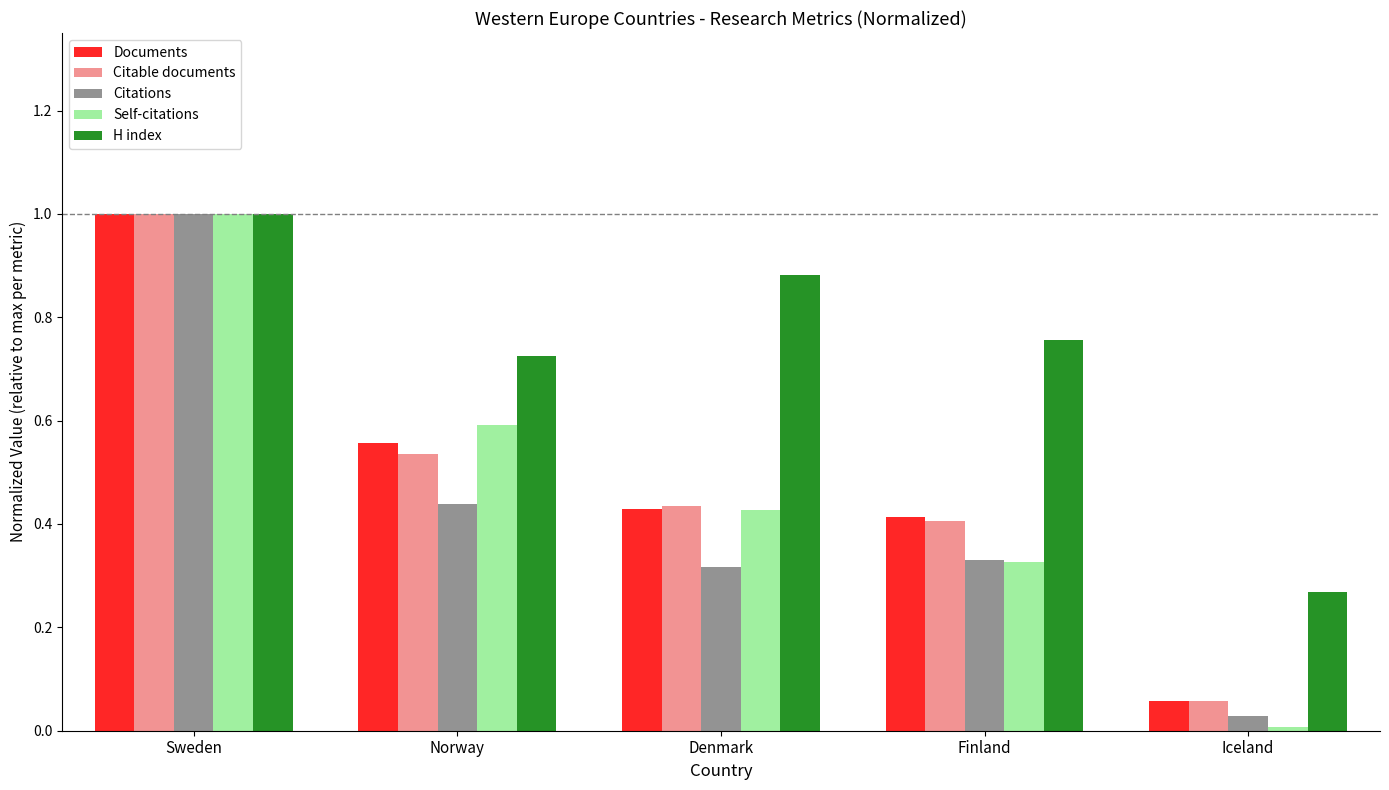

The value of Citable documents at Norway is 0.8. True or false?

False